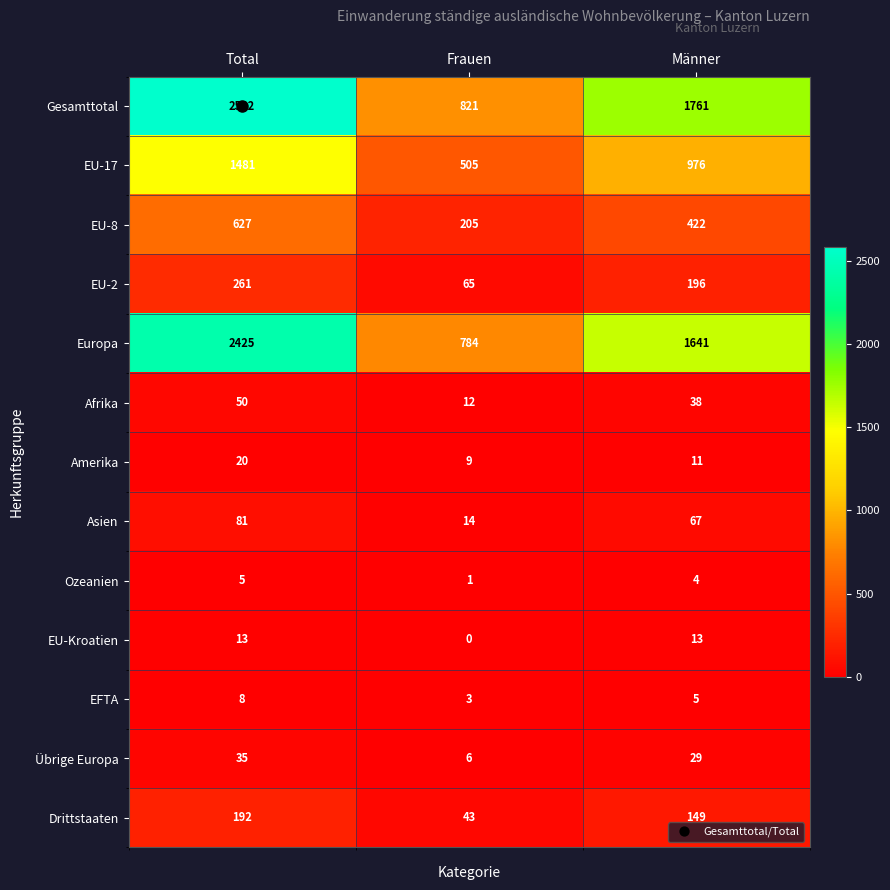

How many data points in EU-2 are less than 196?

1